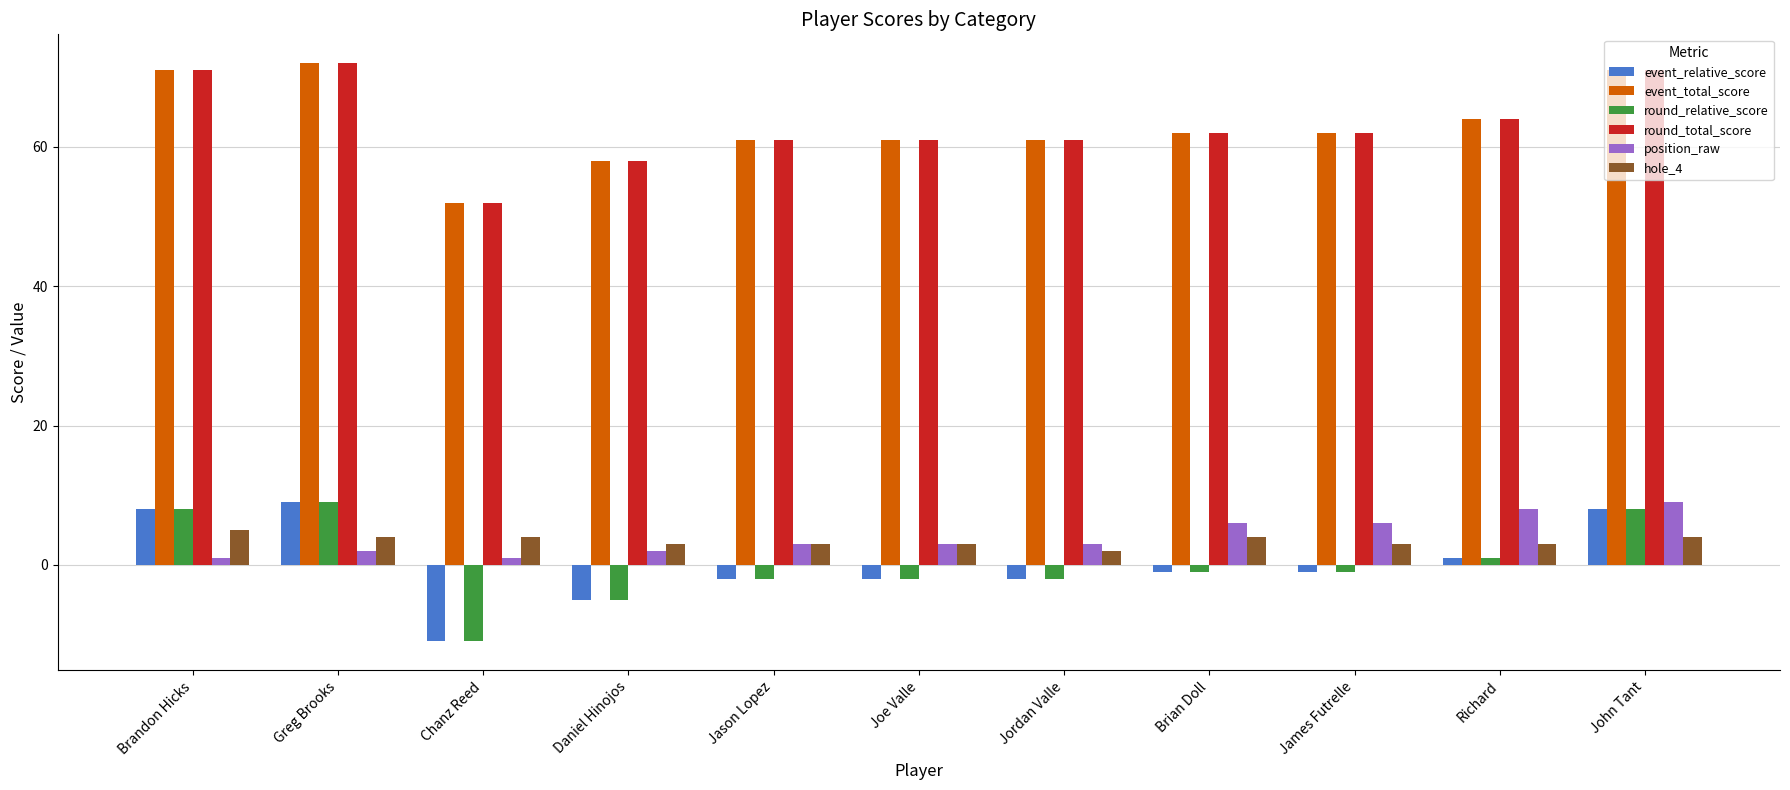

Is the value of event_total_score at Brandon Hicks greater than the value of event_relative_score at Chanz Reed?

Yes